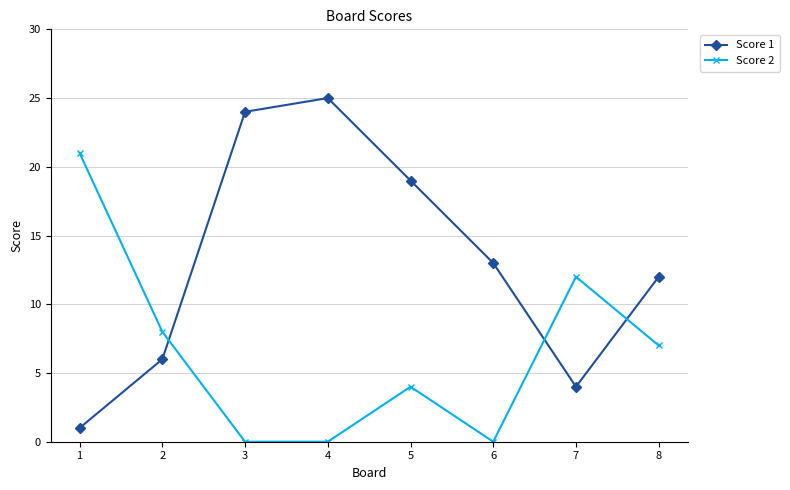

At which category does Score 1 reach its first local peak?

4